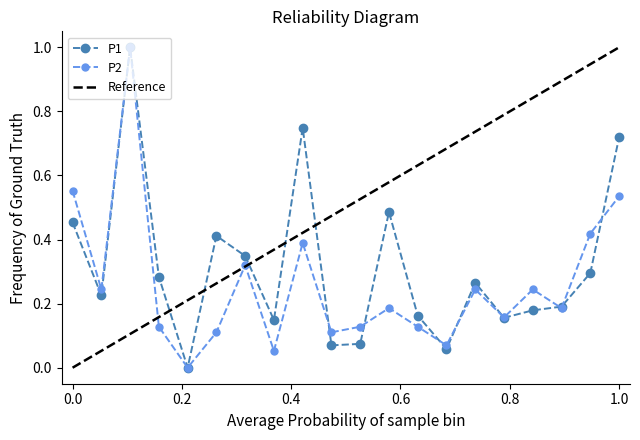

What are all the series names shown in the legend?

P1, P2